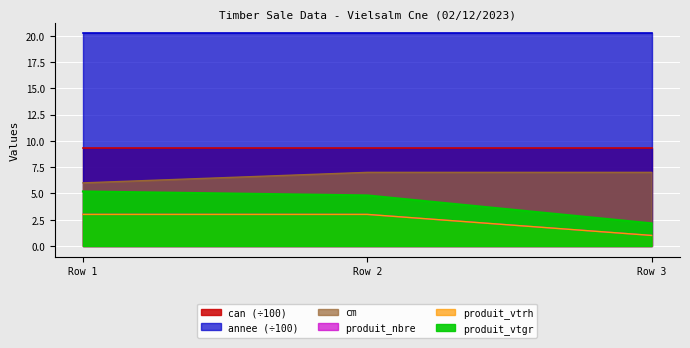

What is the difference between the produit_vtgr values at Row 1 and Row 2?

0.4